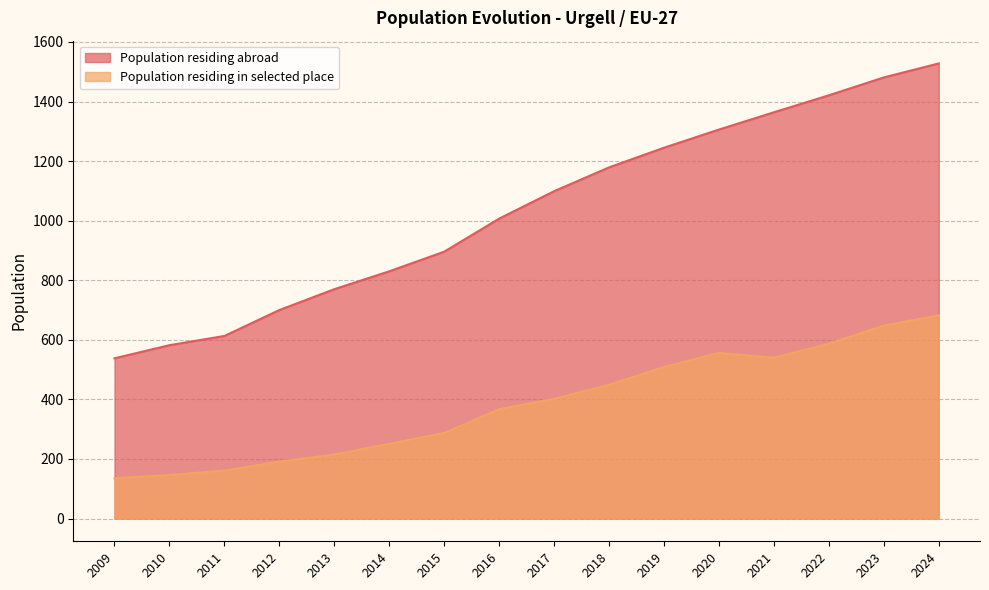

What is the difference between the highest and lowest values at 2021?

824